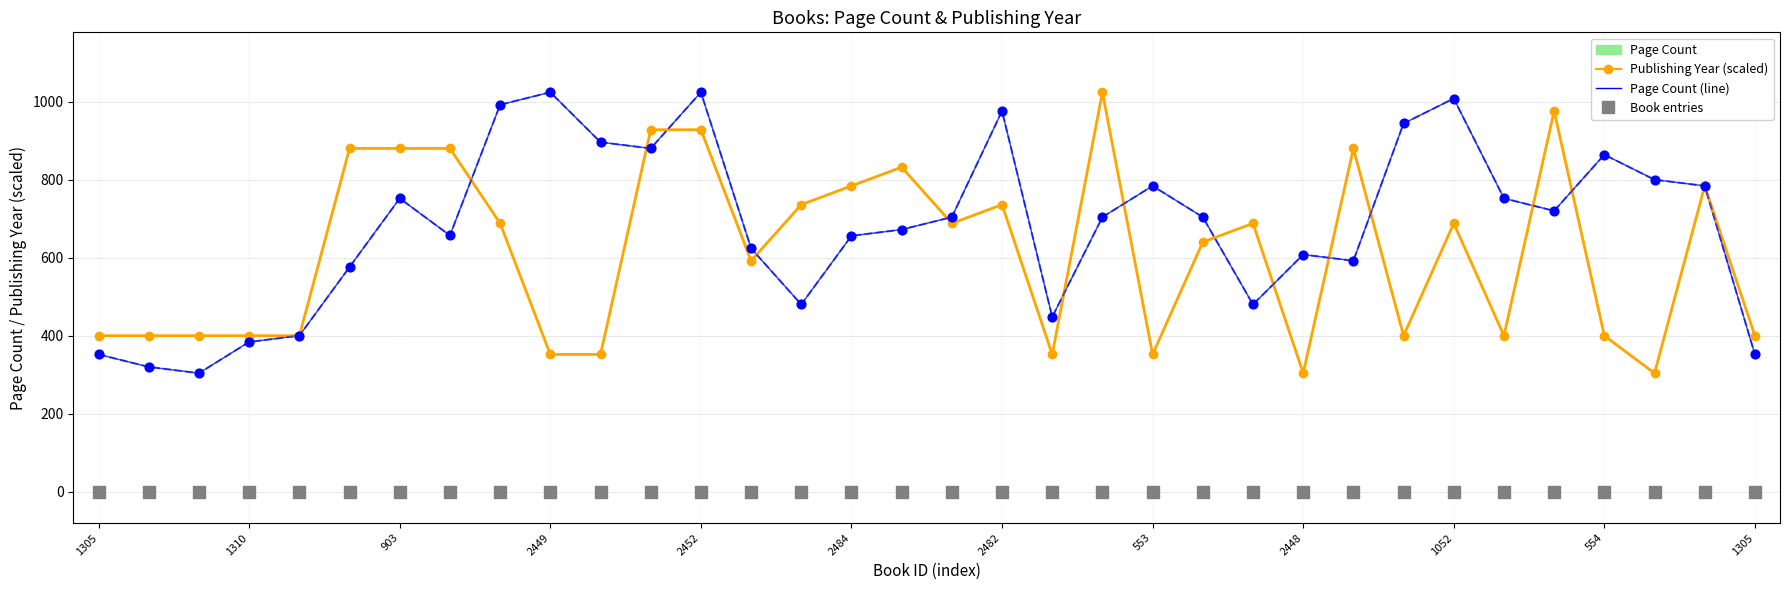

What are all the series names shown in the legend?

Page Count, Publishing Year (scaled), Page Count (line), Book entries